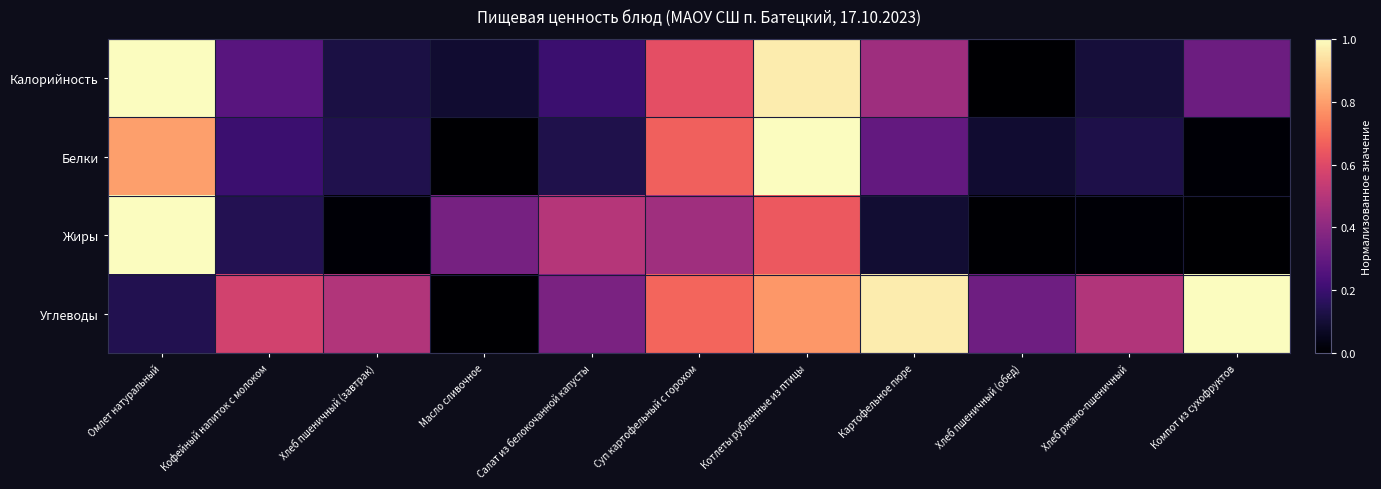

Between Омлет натуральный and Картофельное пюре, which series saw the biggest shift?

Жиры